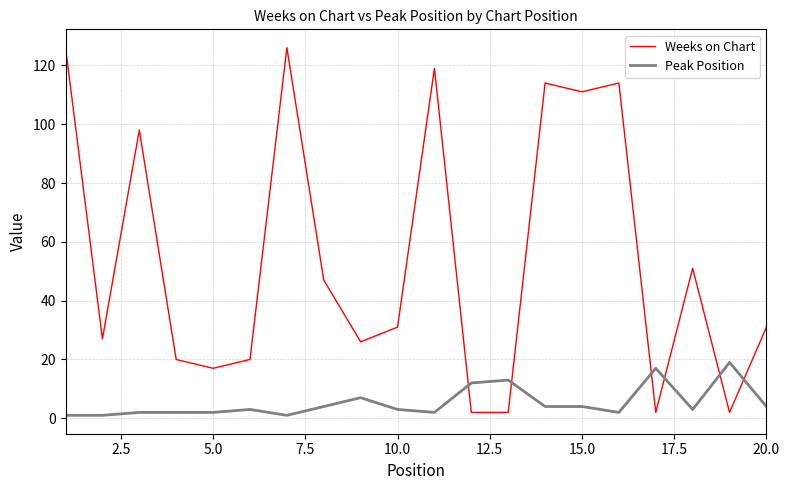

True or false: Peak Position has more than 1 points higher than both neighbors.

True